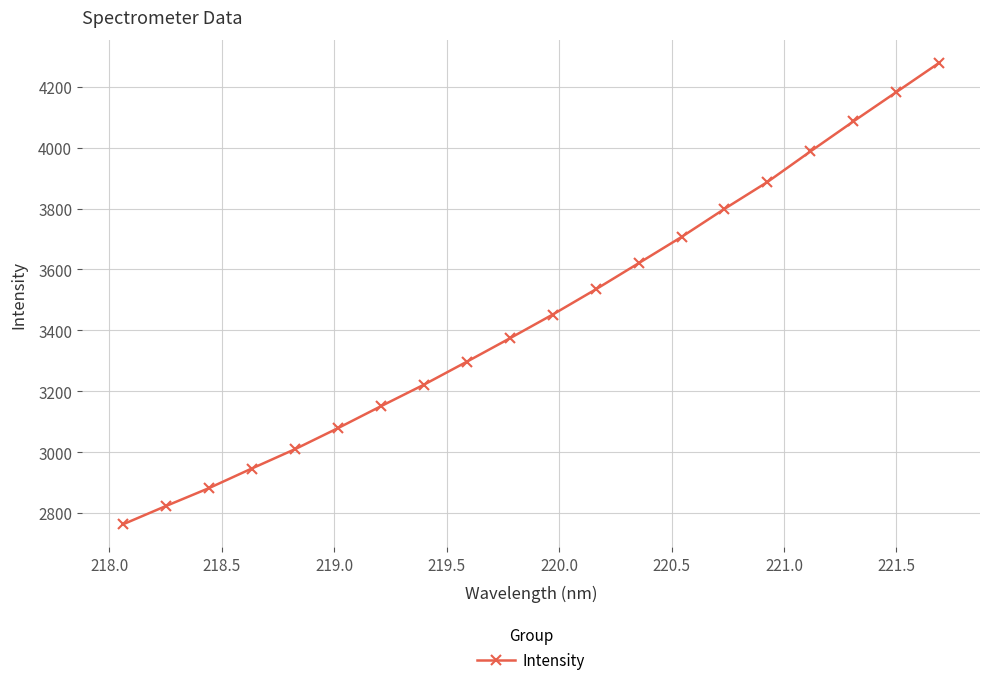

What is the sum of all values?

69074.9